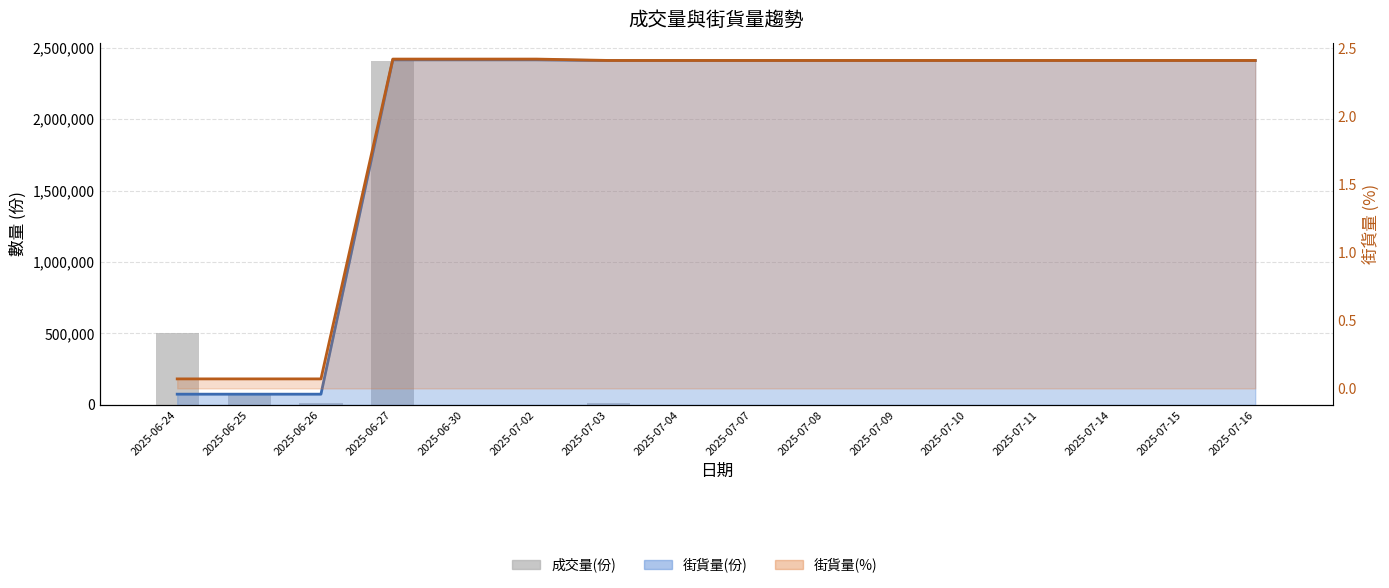

Reading left to right, list all the values displayed in this chart.

500000	70000	10000	2410000	0	0	15000	0	0	0	0	0	0	0	0	0